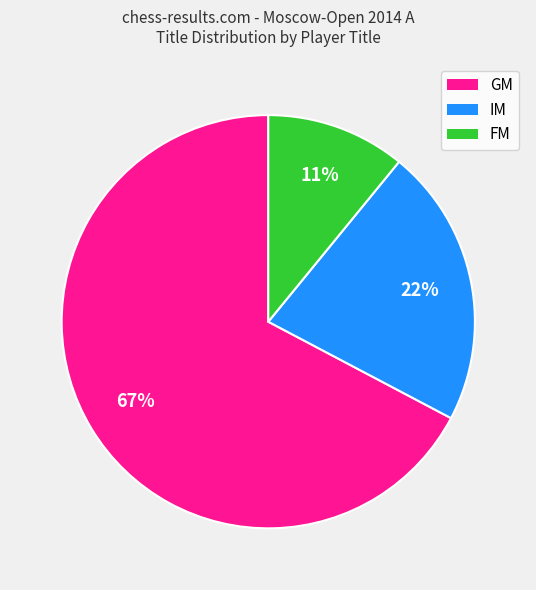

The IM slice represents 11% of the pie. True or false?

False